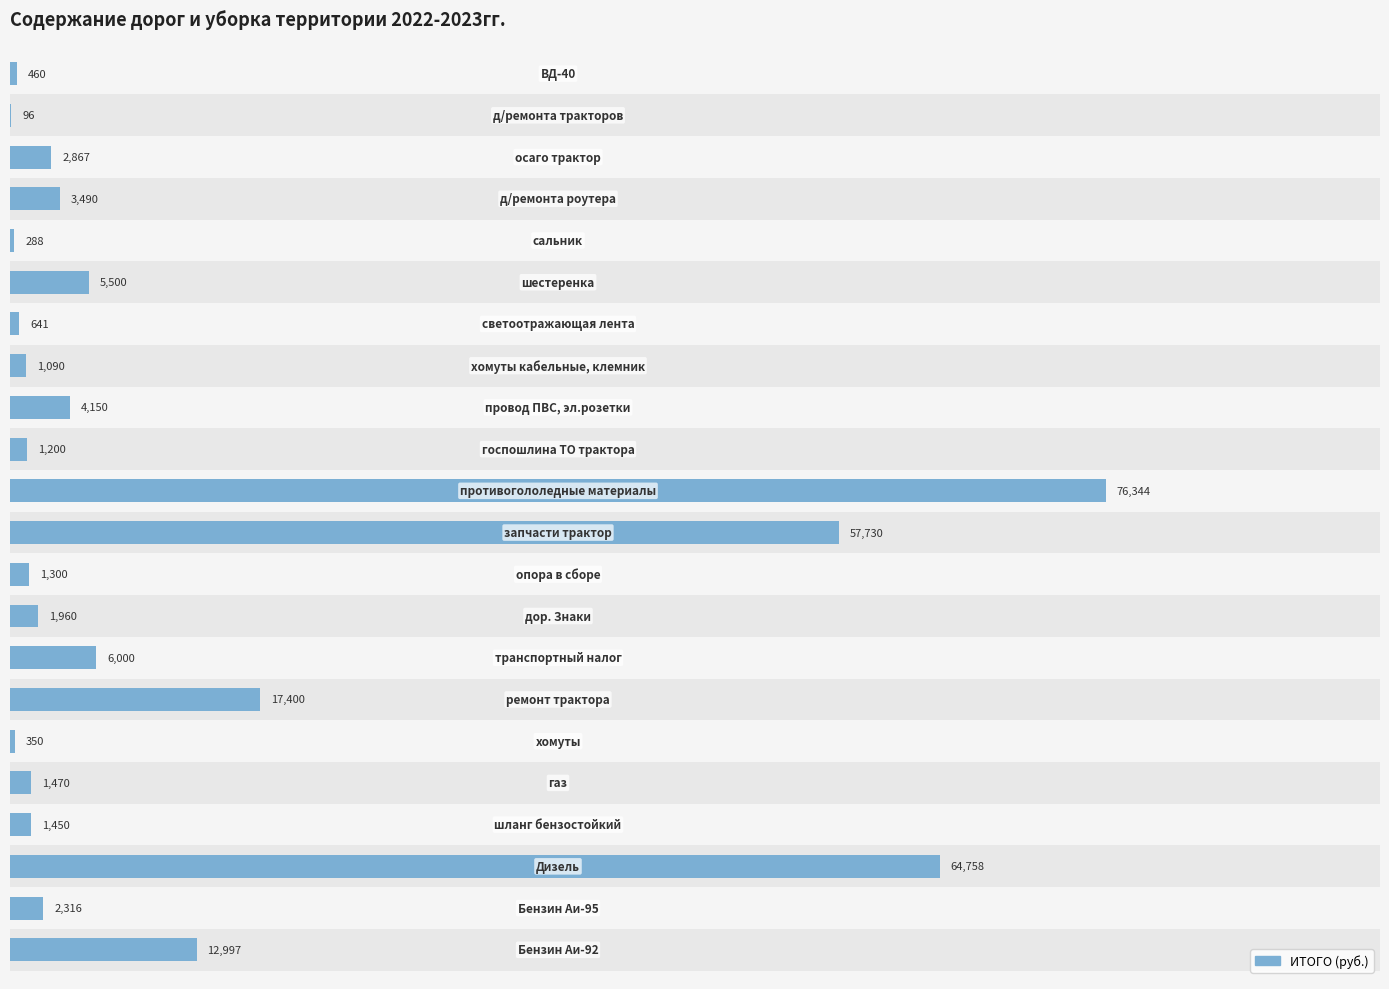

What is the maximum value shown in the chart?

76344.0